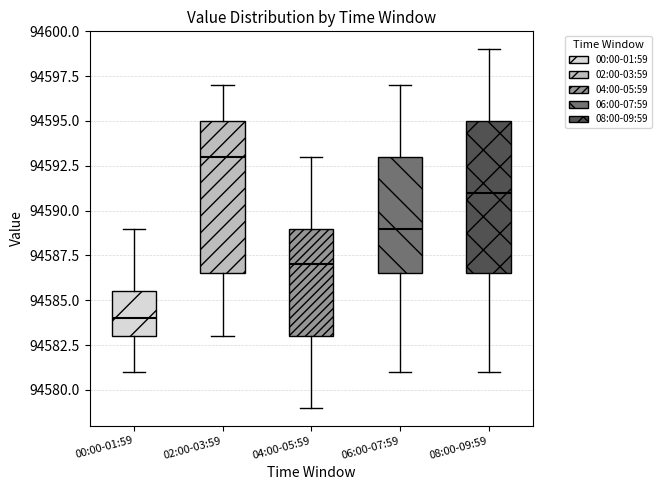

Which box's median line is the lowest?

00:00-01:59